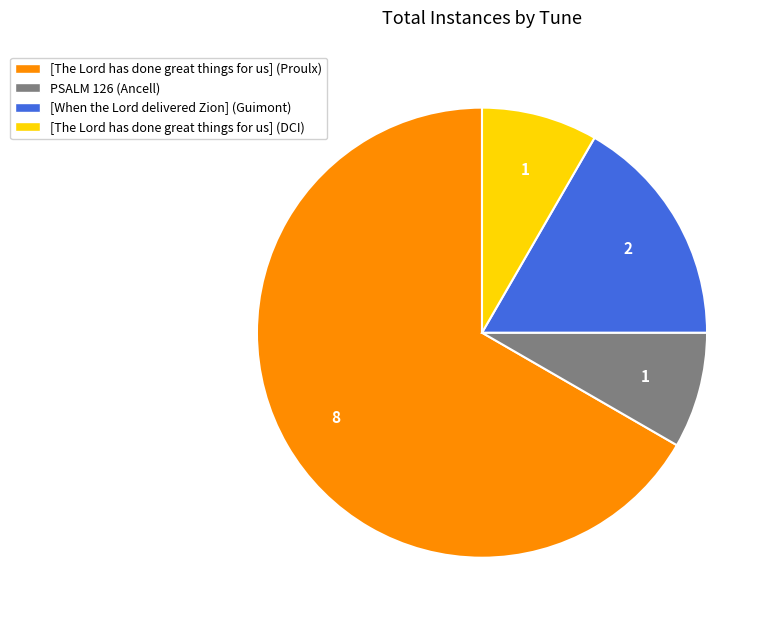

Is there a majority slice in this chart?

Yes